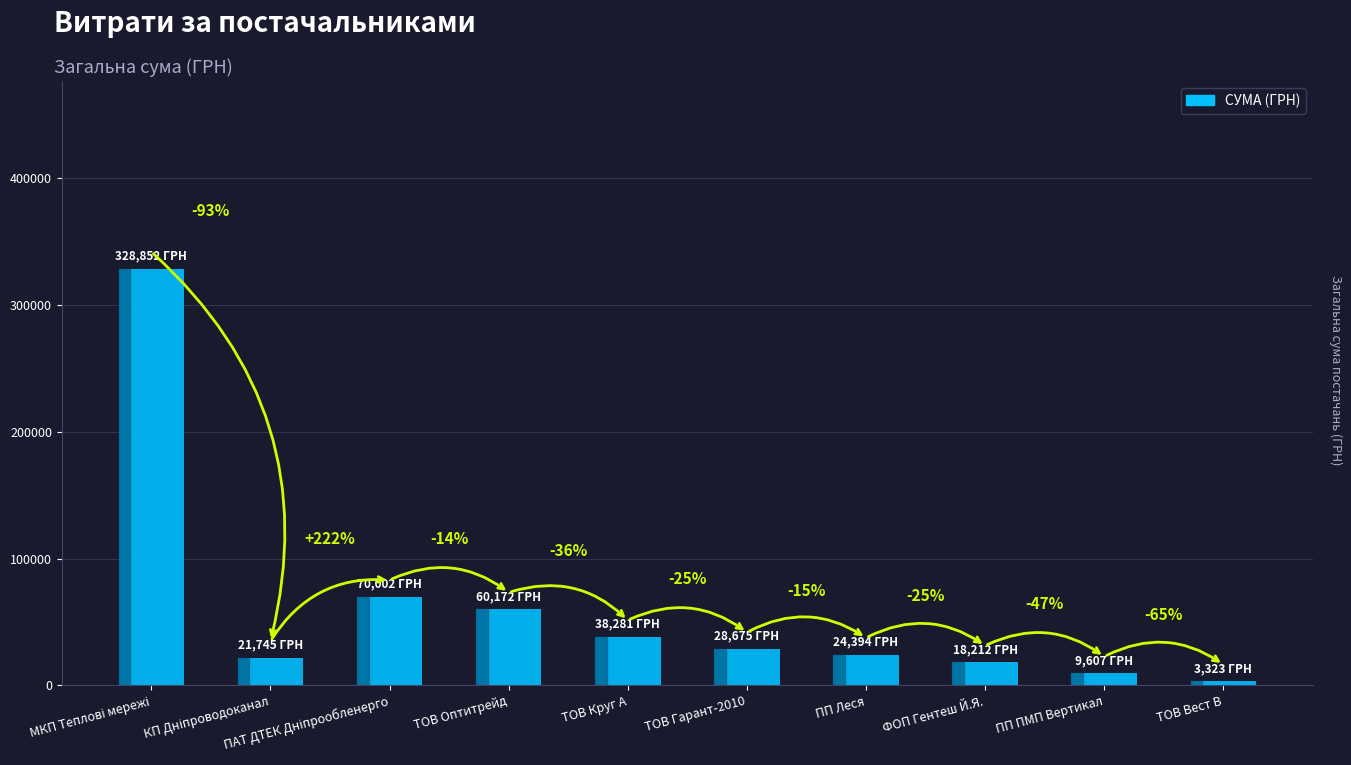

How many bars are there in total?

10